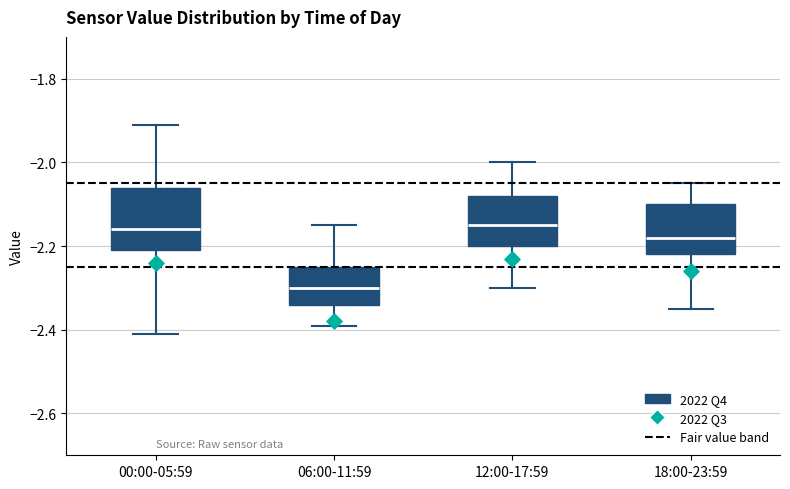

Comparing the boxes themselves (not the whiskers), which one is the tallest?

00:00-05:59